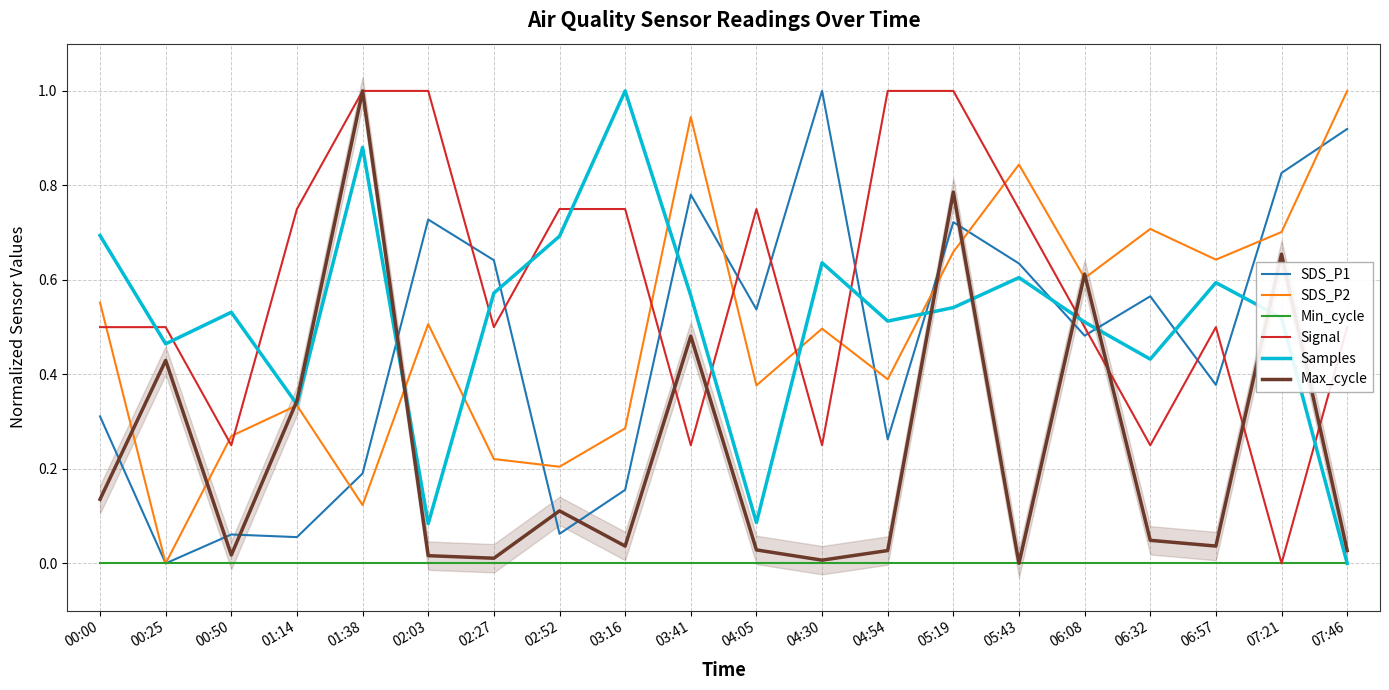

Is this an area chart (filled region under the line)?

No